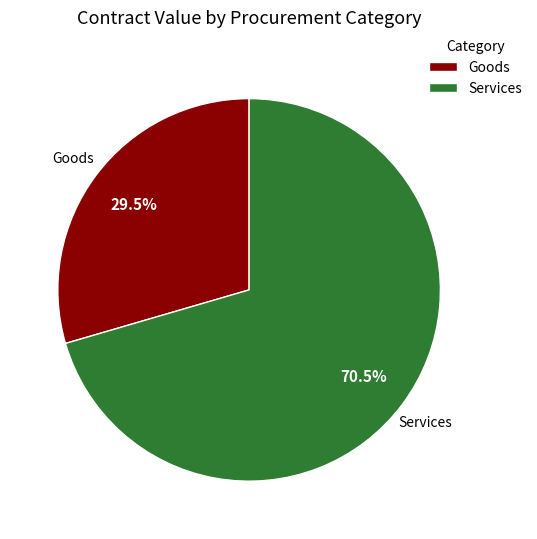

Does any single category account for the majority?

Yes